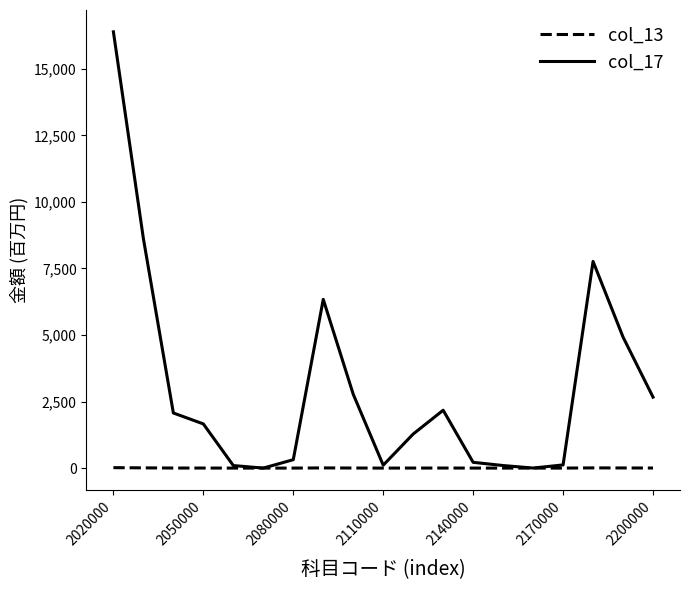

Which series has the widest spread of values?

col_17